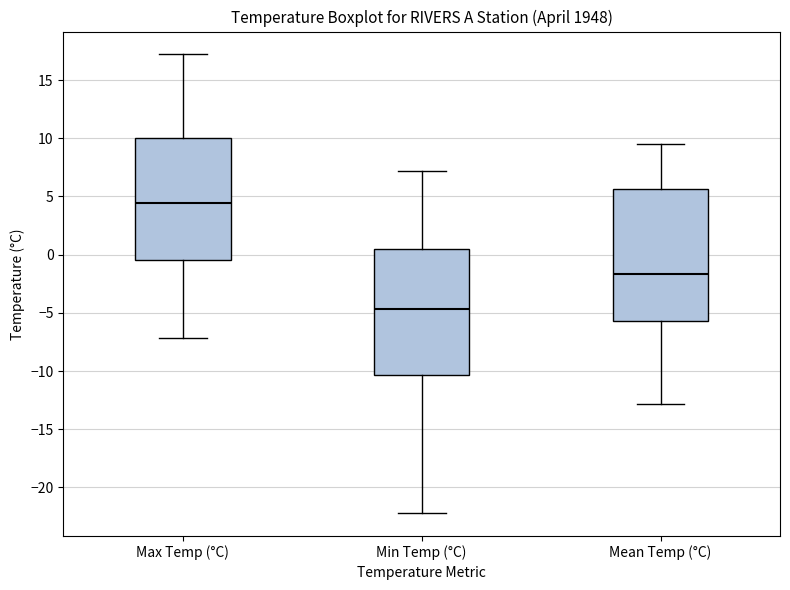

Reading left to right, transcribe this box plot: for each box, give where its median line is, the range the box spans, and where its two whiskers end, as read against the y-axis. The values are not printed on the chart, so give them approximately, as read against the axis.

Max Temp (°C): median 4.5, box -0.5 to 10.0, whiskers -7.0 to 17.0
Min Temp (°C): median -4.5, box -10.5 to 0.5, whiskers -22.0 to 7.0
Mean Temp (°C): median -1.5, box -5.5 to 5.5, whiskers -13.0 to 9.5